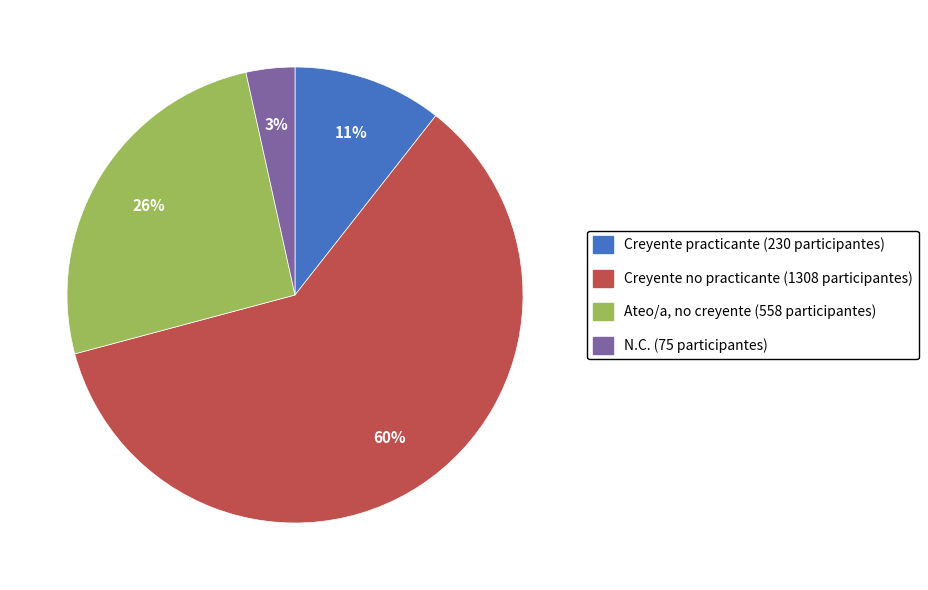

To the nearest percent, what portion does Ateo/a, no creyente represent?

26%